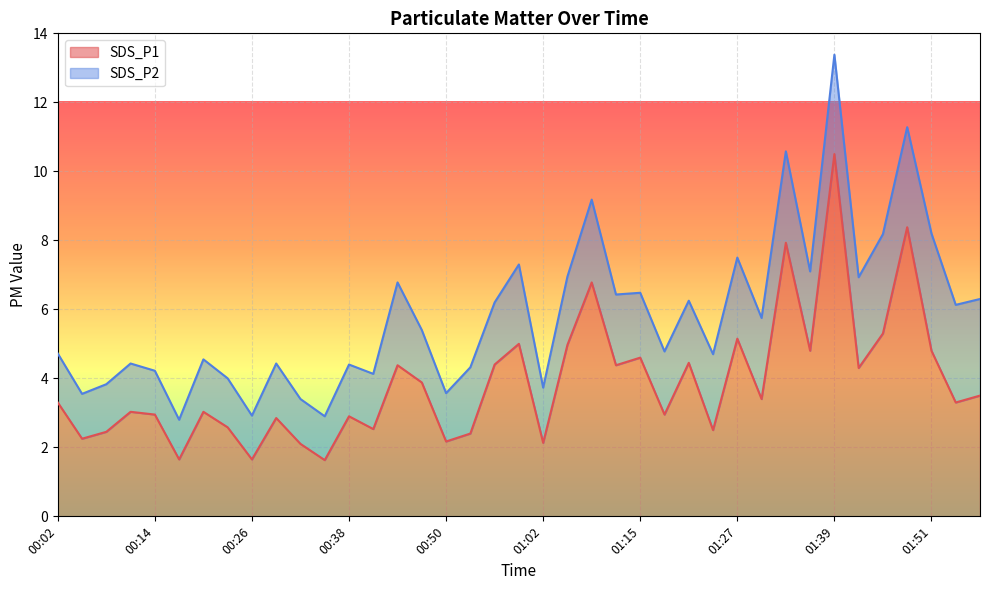

Where is the first local minimum?

00:05